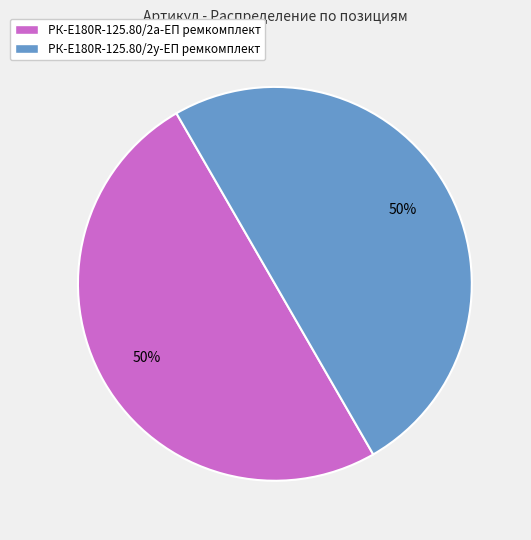

What is the ratio of the value at РК-E180R-125.80/2у-ЕП ремкомплект to the value at РК-E180R-125.80/2а-ЕП ремкомплект?

1.0